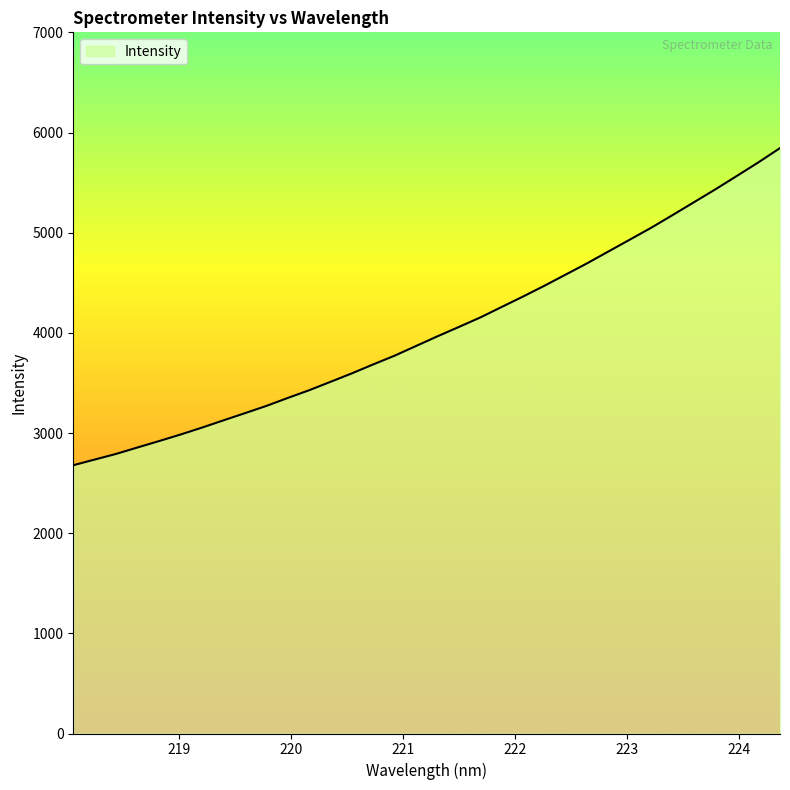

How many lines are shown in the chart?

1